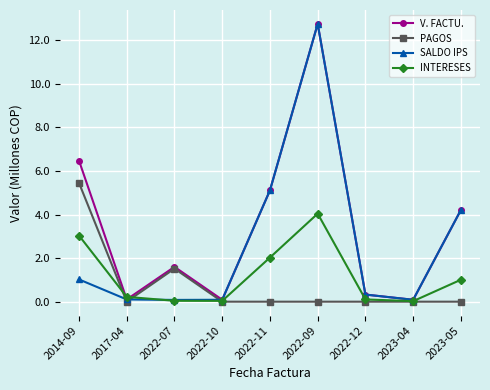

Which series has the largest total across all categories?

V. FACTU.